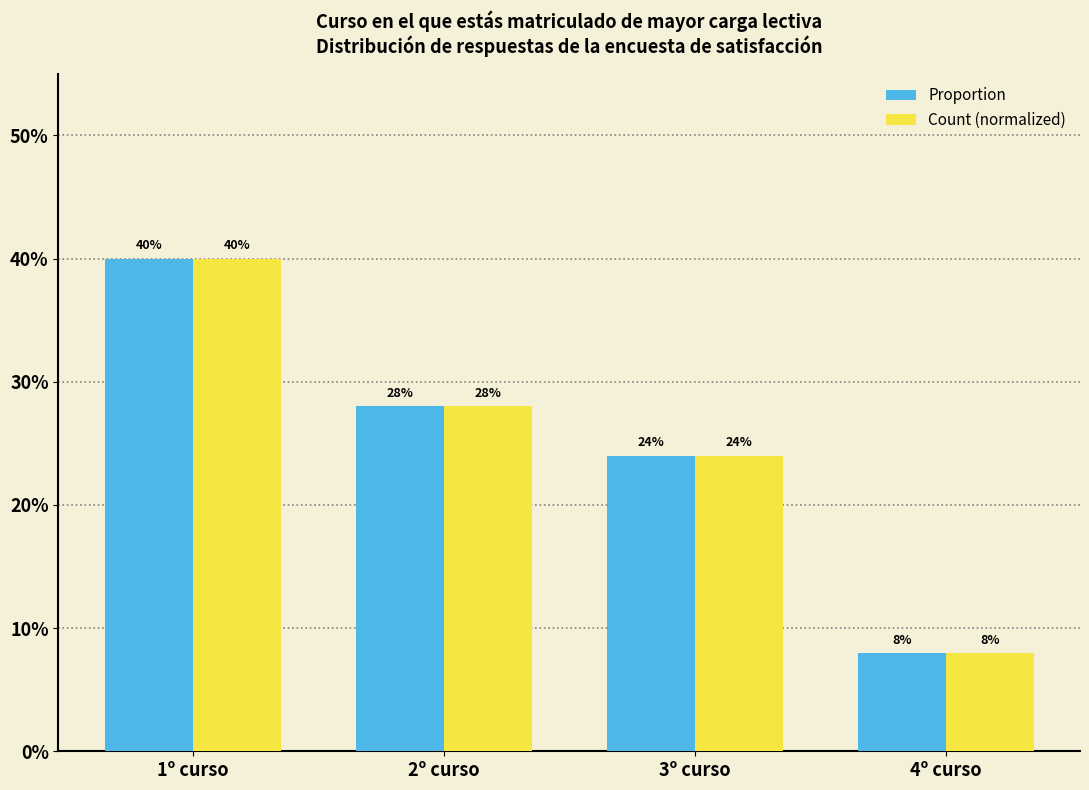

What are all the series names shown in the legend?

Proportion, Count (normalized)